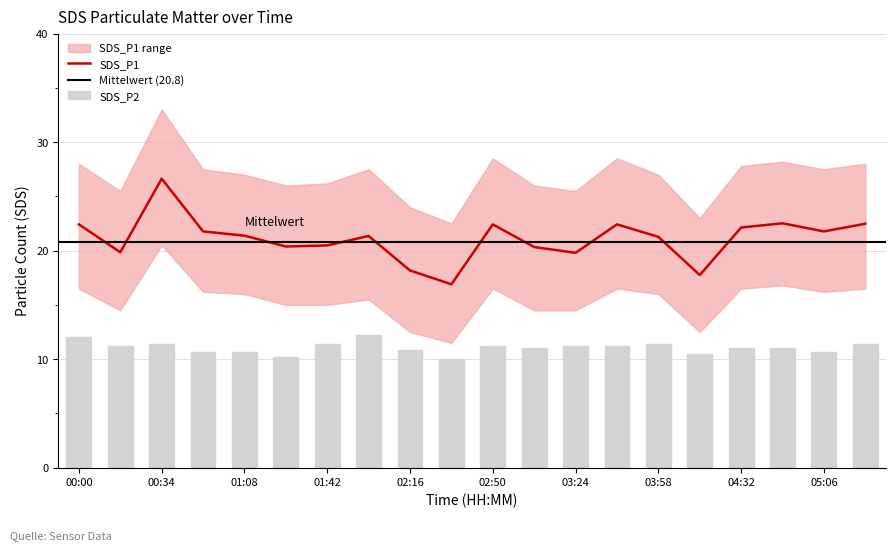

What is the label of the 3rd bar from the right?

04:49